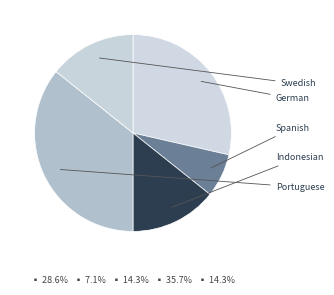

True or false: Portuguese accounts for 36% of the total.

True